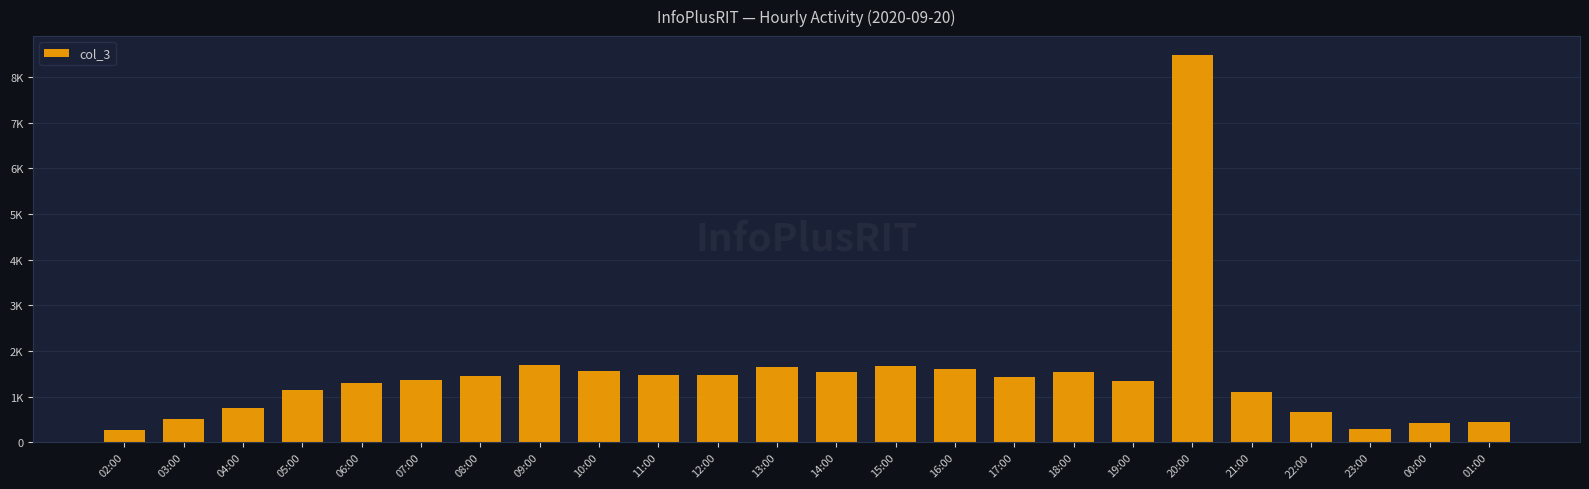

Are the bars horizontal?

No